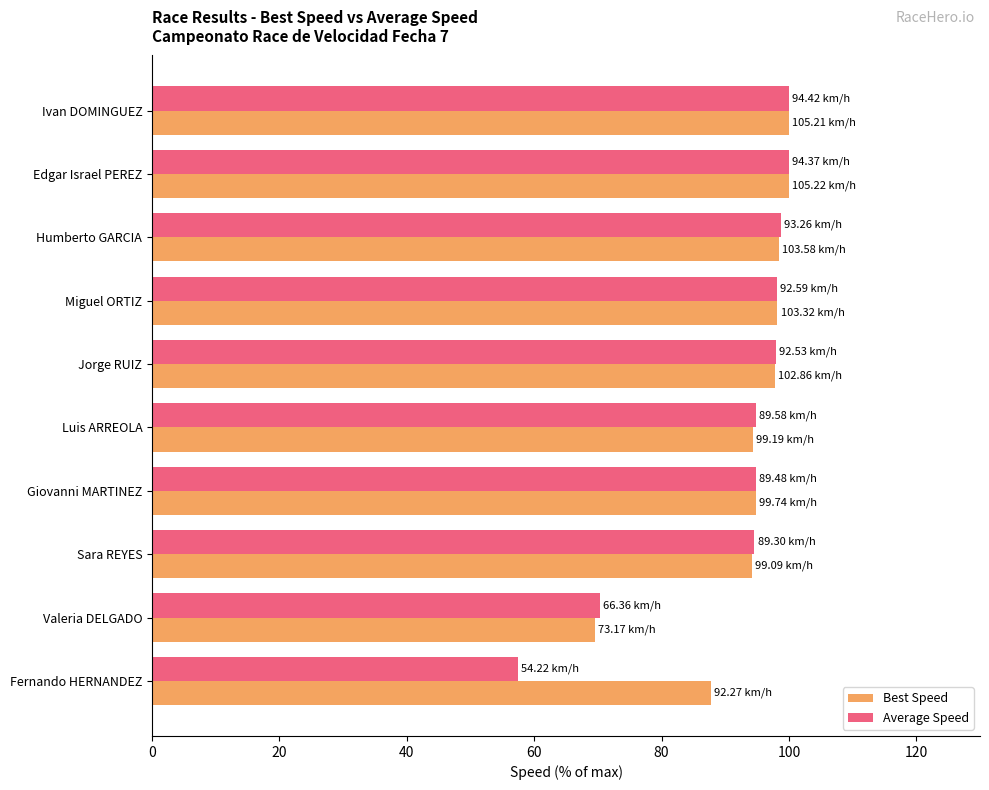

Between Edgar Israel PEREZ and Valeria DELGADO, which series saw the biggest shift?

Best Speed